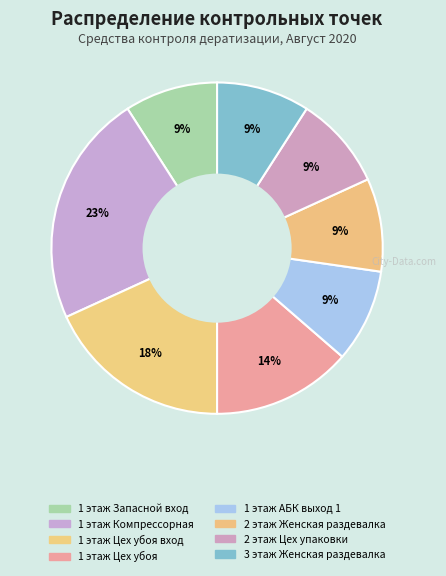

How many slices are in this pie chart?

8